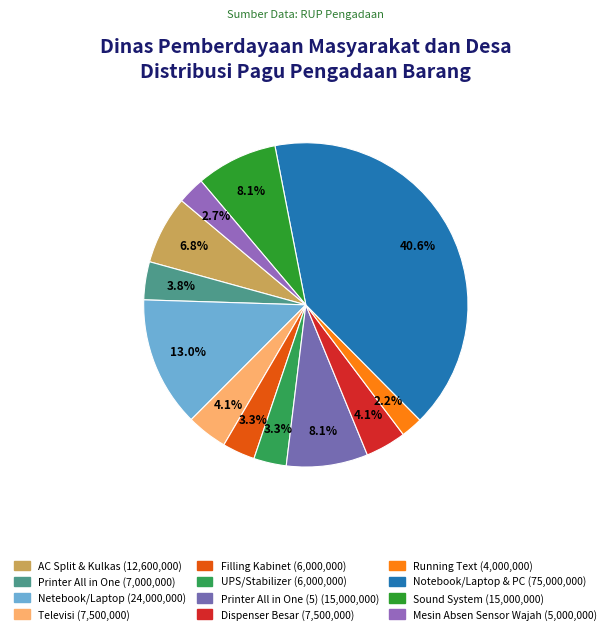

How many slices are in this pie chart?

12